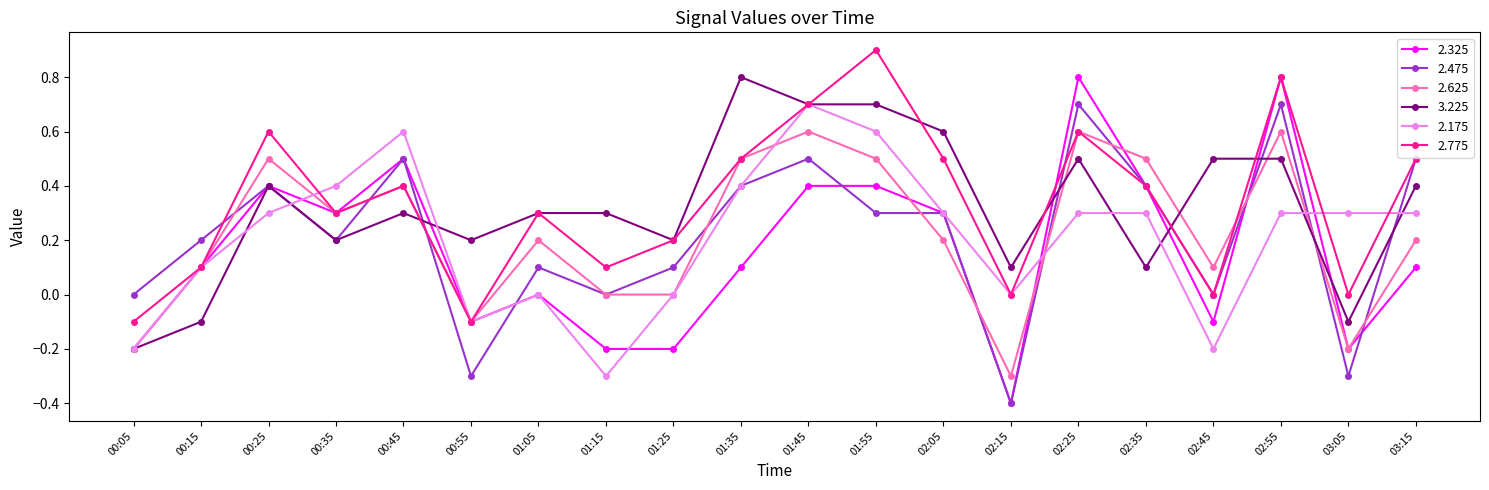

True or false: 2.475 has a value of -0.3 at 00:55.

True